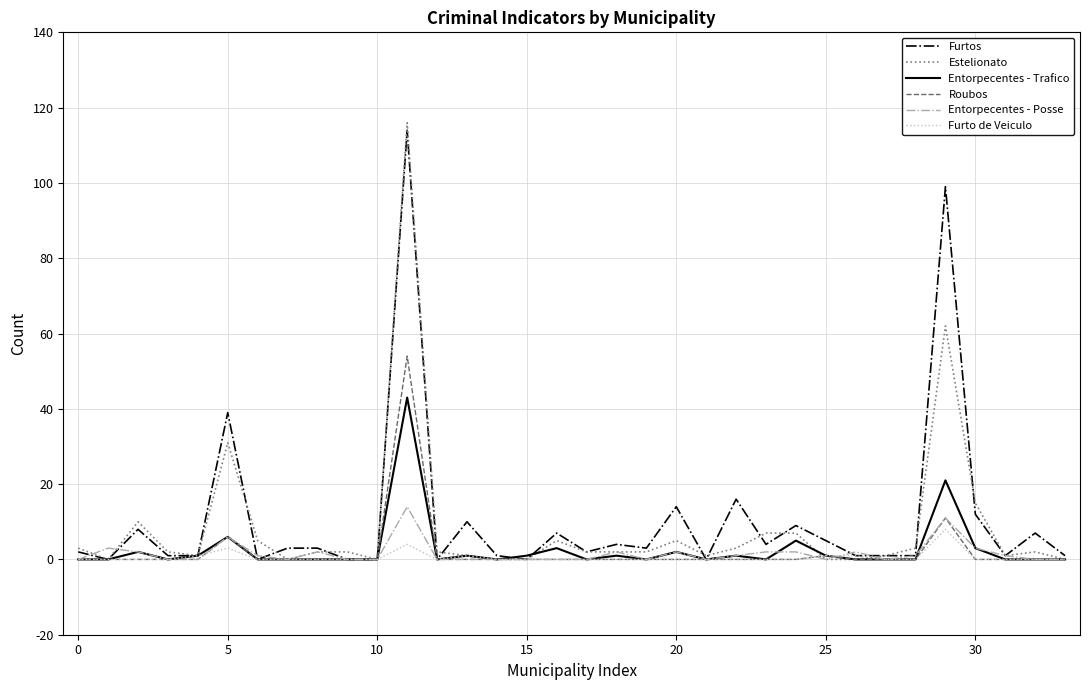

What is the greatest value displayed?

116